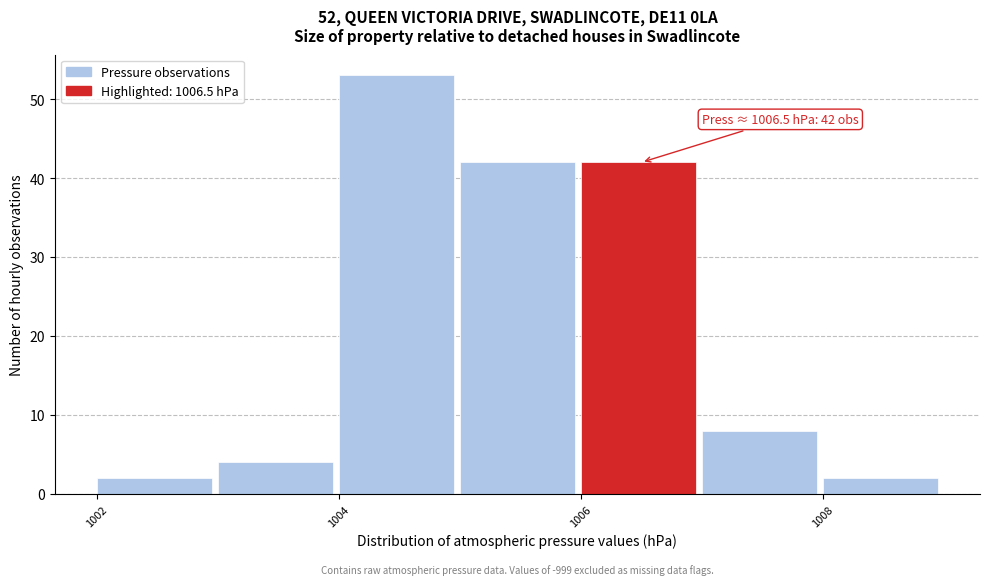

Which range on the x-axis has the tallest bar?

1004 to 1005